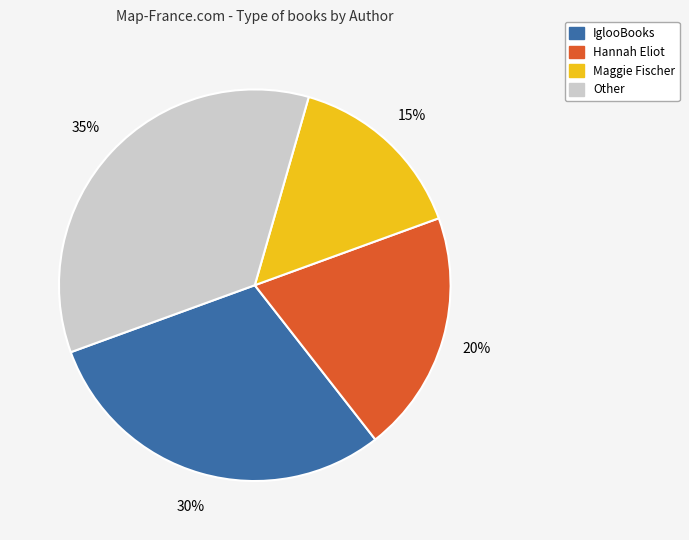

To the nearest percent, what is the average slice percentage?

25%